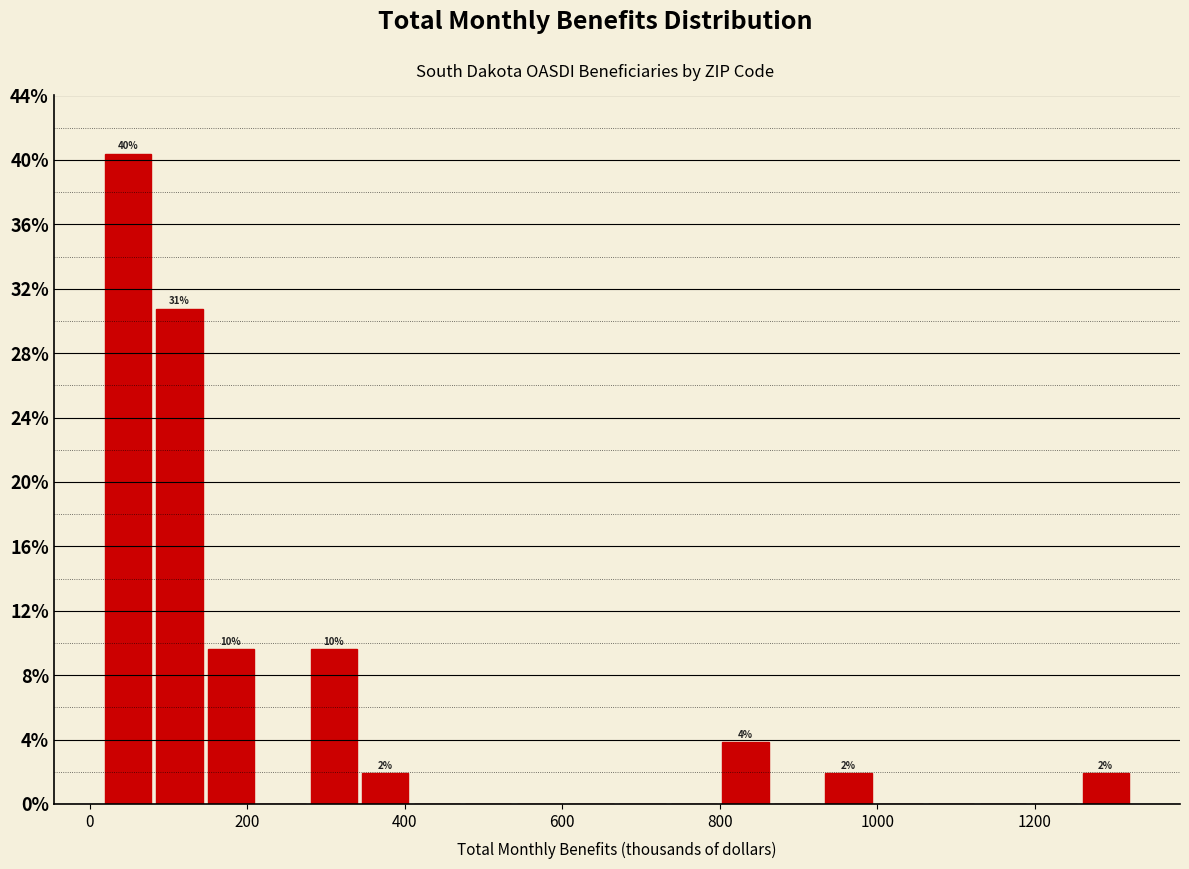

Read against the x-axis, roughly where is the centre of the tallest bar?

40